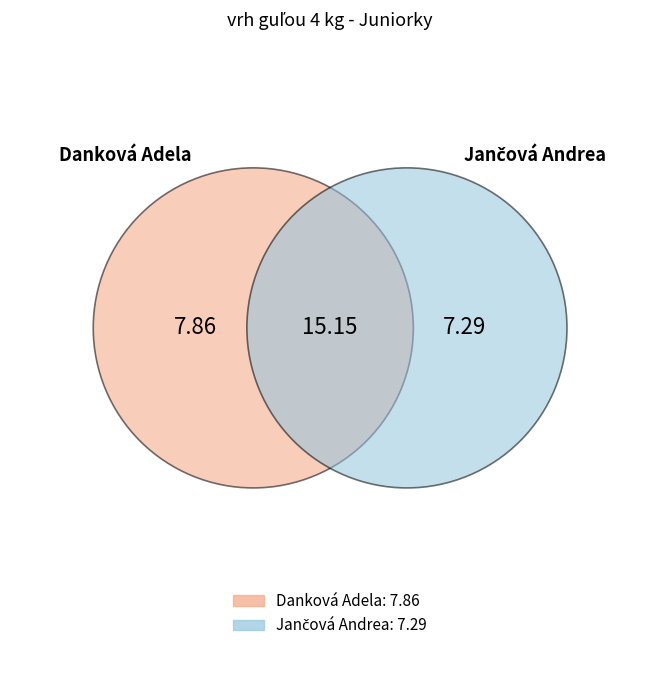

The Danková Adela slice represents 52% of the pie. True or false?

True